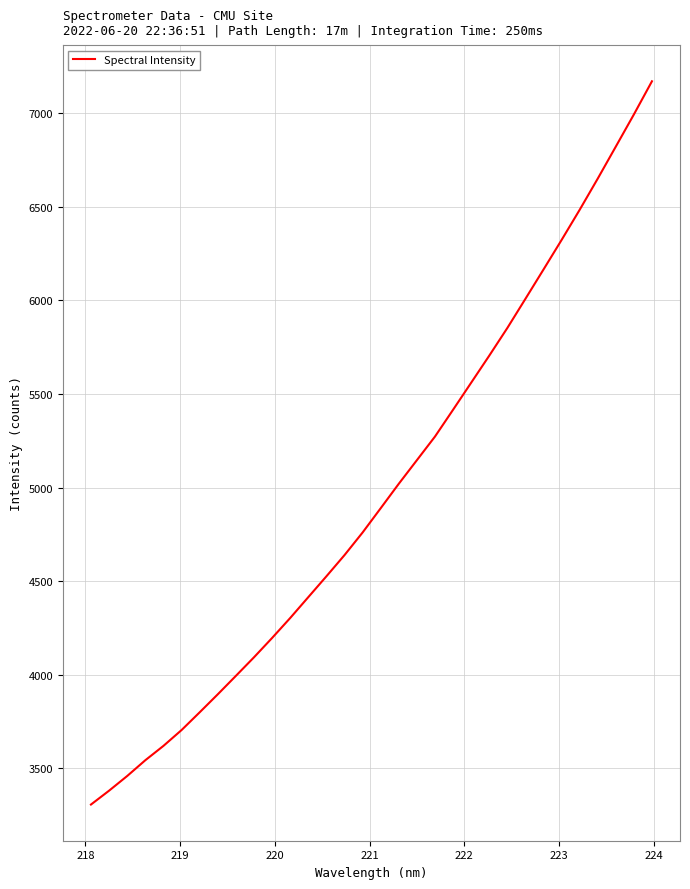

How many values are below 4889?

16